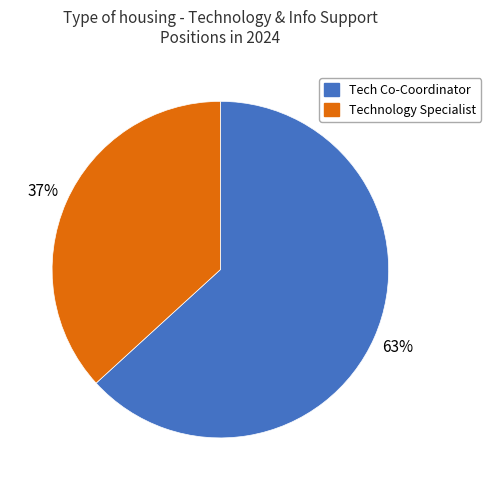

To the nearest percent, what percentage of the pie is Technology Specialist?

37%